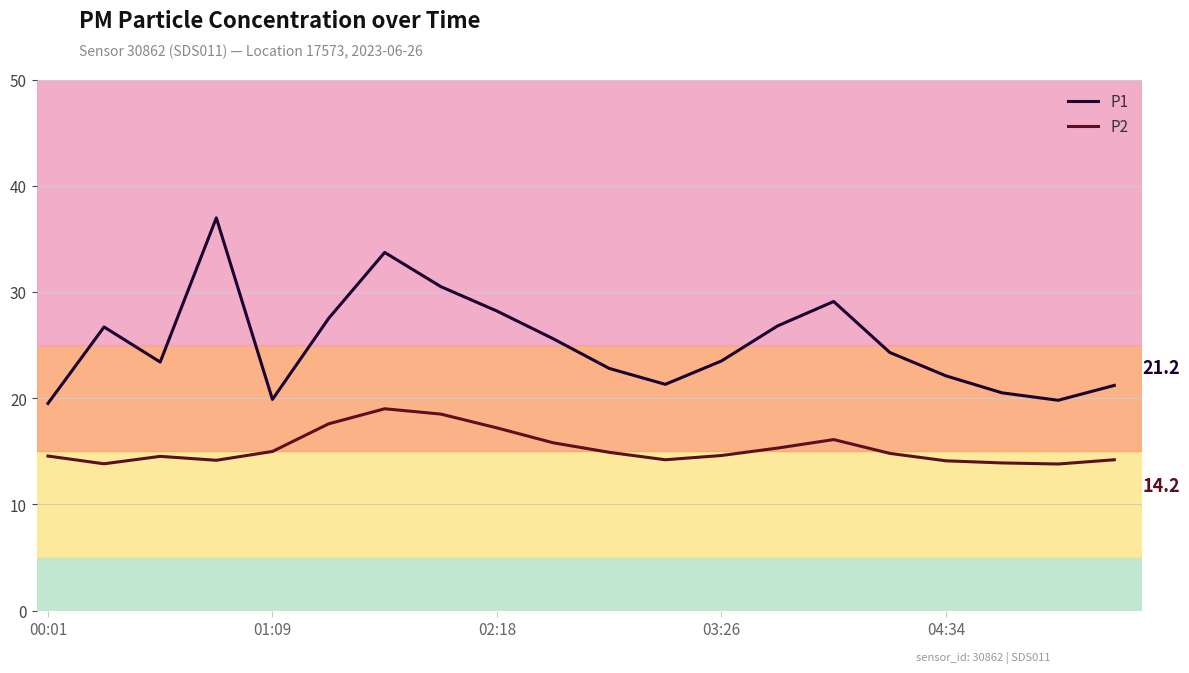

List the series in order of their peak value, lowest first.

P2, P1